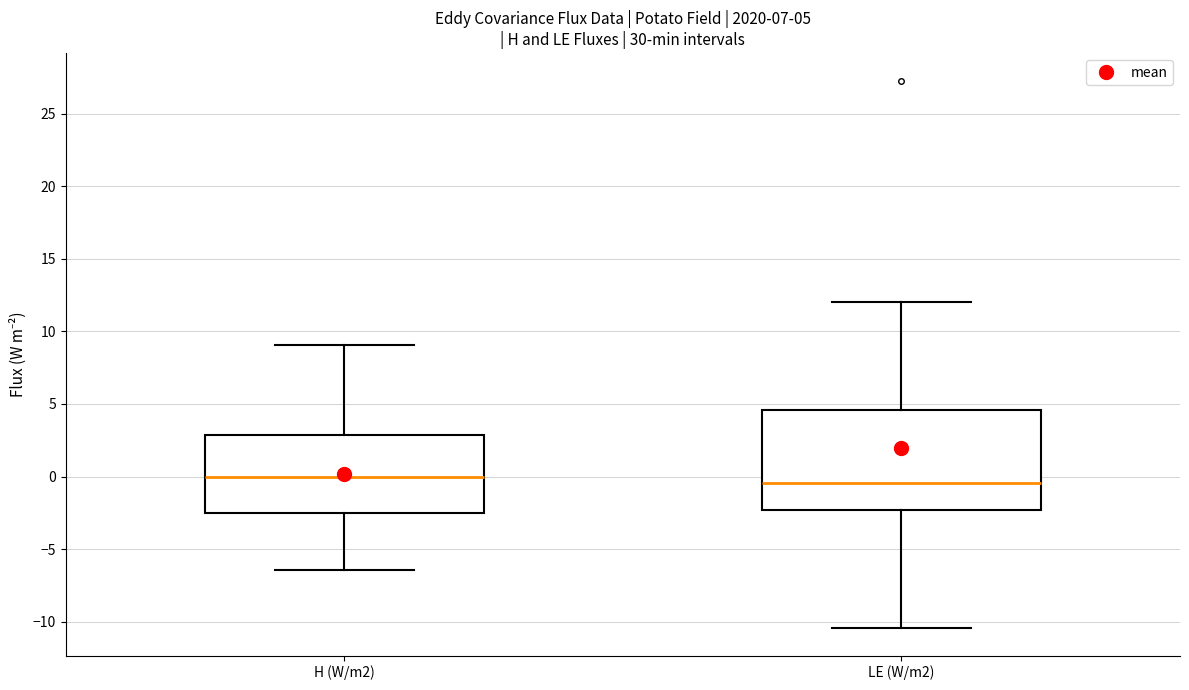

Which box is the tallest, from its lower edge to its upper edge?

LE (W/m2)